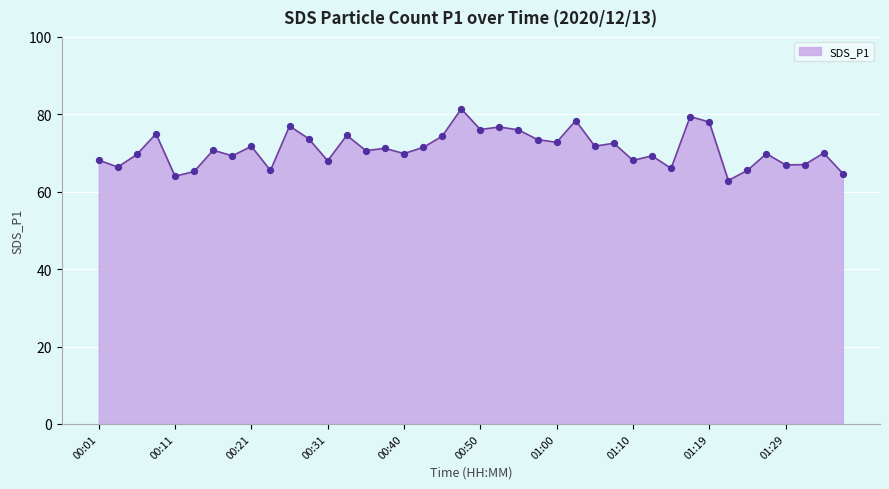

What is the difference between the maximum and minimum values?

18.5